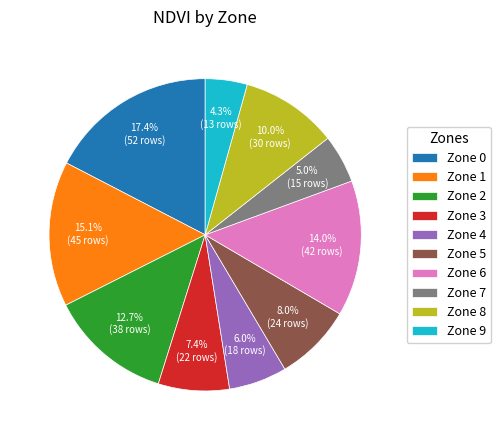

The Zone 2 slice represents 22% of the pie. True or false?

False